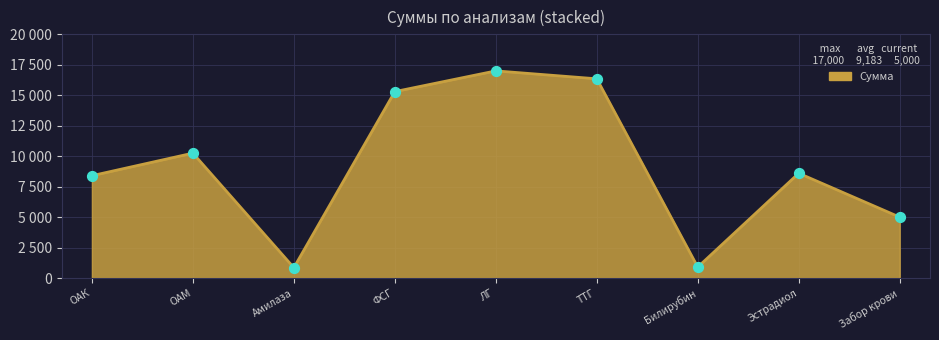

Between Билирубин and ТТГ, which is larger?

ТТГ